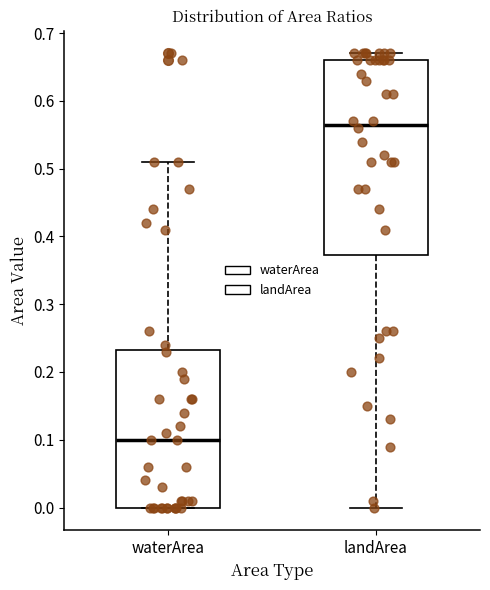

Reading left to right, transcribe this box plot: for each box, give where its median line is, the range the box spans, and where its two whiskers end, as read against the y-axis. The values are not printed on the chart, so give them approximately, as read against the axis.

waterArea: median 0.10, box 0.00 to 0.23, whiskers 0.00 to 0.51
landArea: median 0.57, box 0.37 to 0.66, whiskers 0.00 to 0.67